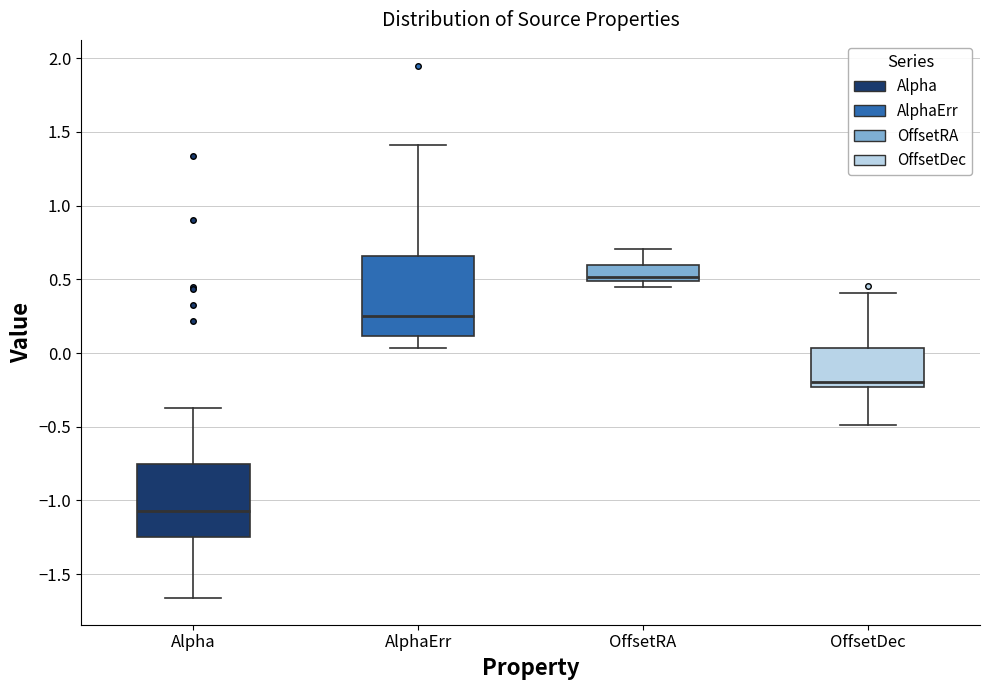

Reading left to right, read every box against the y-axis: the position of its median line, the range the box covers, and the ends of its whiskers. The values are not printed on the chart, so give them approximately, as read against the axis.

Alpha: median -1.05, box -1.25 to -0.75, whiskers -1.65 to -0.35
AlphaErr: median 0.25, box 0.10 to 0.65, whiskers 0.05 to 1.40
OffsetRA: median 0.50 (just above the box's lower edge), box 0.50 to 0.60, whiskers 0.45 to 0.70
OffsetDec: median -0.20, box -0.25 to 0.05, whiskers -0.50 to 0.40